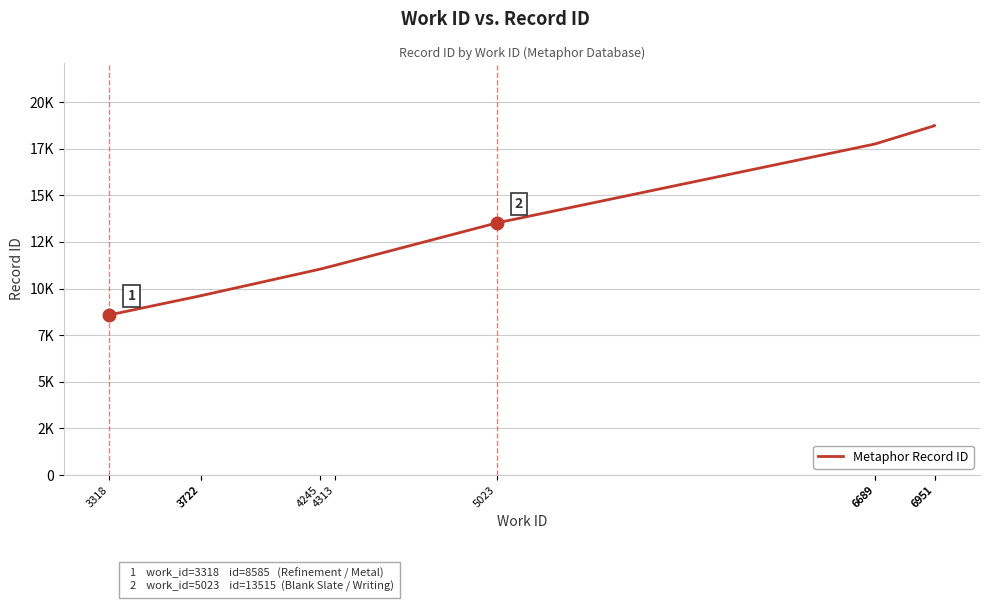

The value at 6689 is 4786. True or false?

False